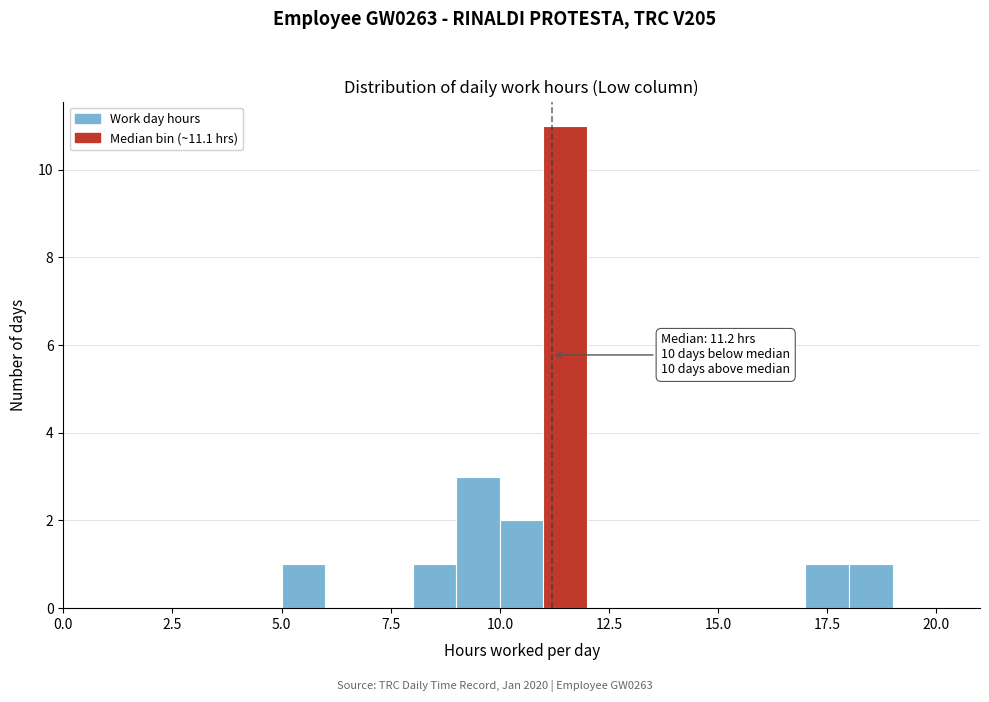

Read against the x-axis, roughly where is the centre of the tallest bar?

11.5